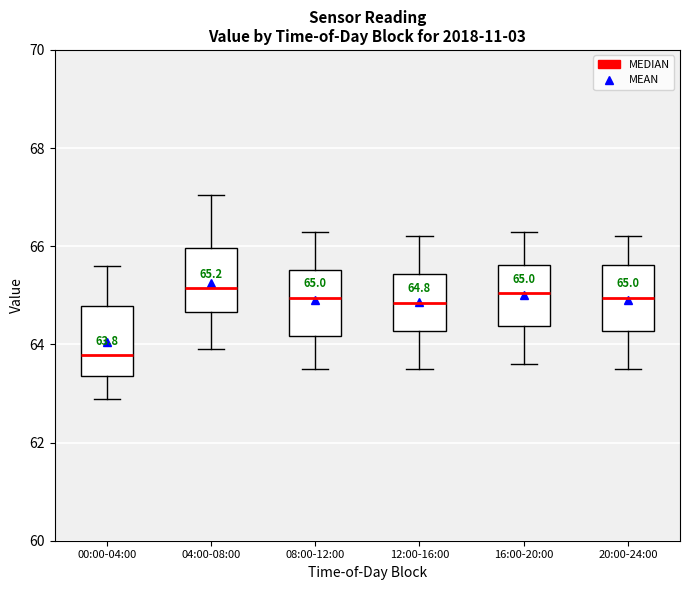

Which box has the lowest median line?

00:00-04:00